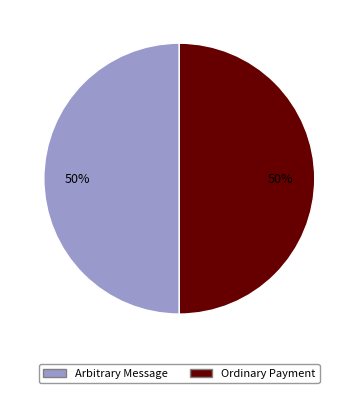

How many segments does this pie chart have?

2